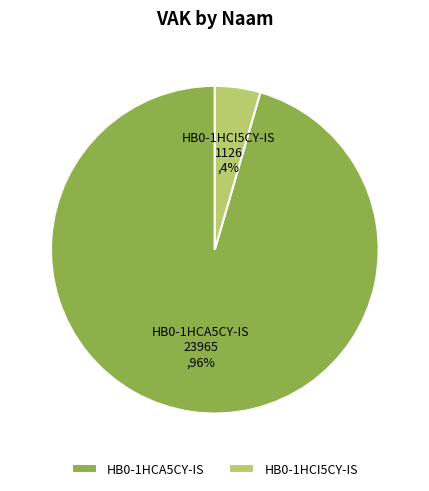

Which category accounts for the majority?

HB0-1HCA5CY-IS